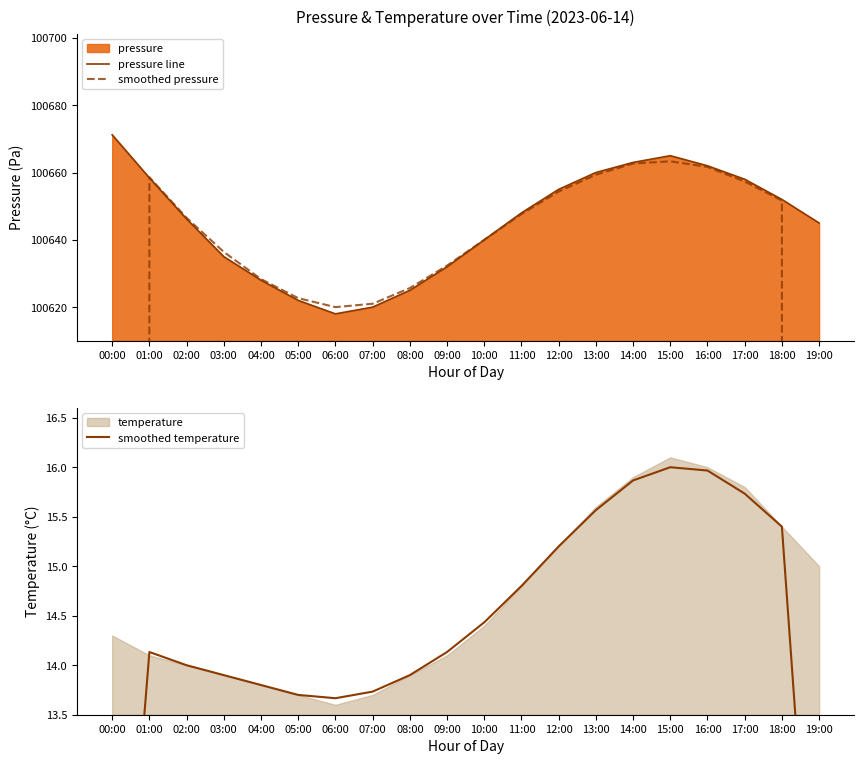

What is the sum of all smoothed temperature values?

283.5